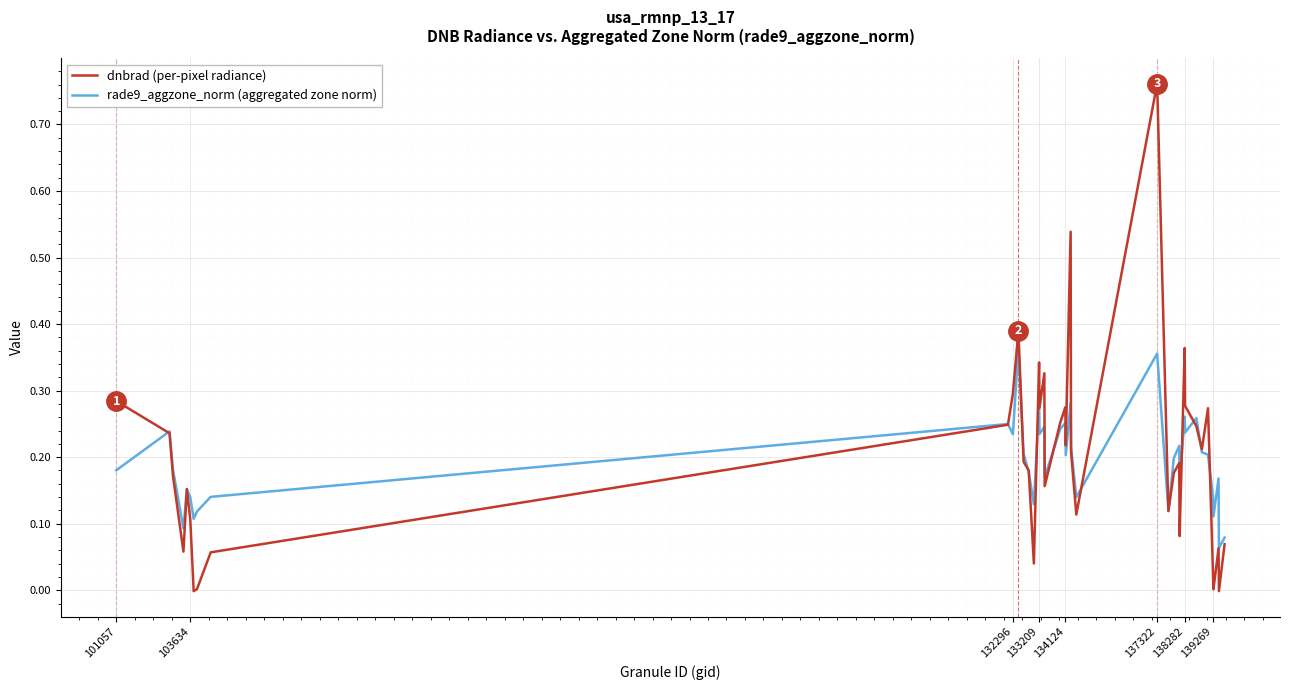

Which series has the widest spread of values?

dnbrad (per-pixel radiance)